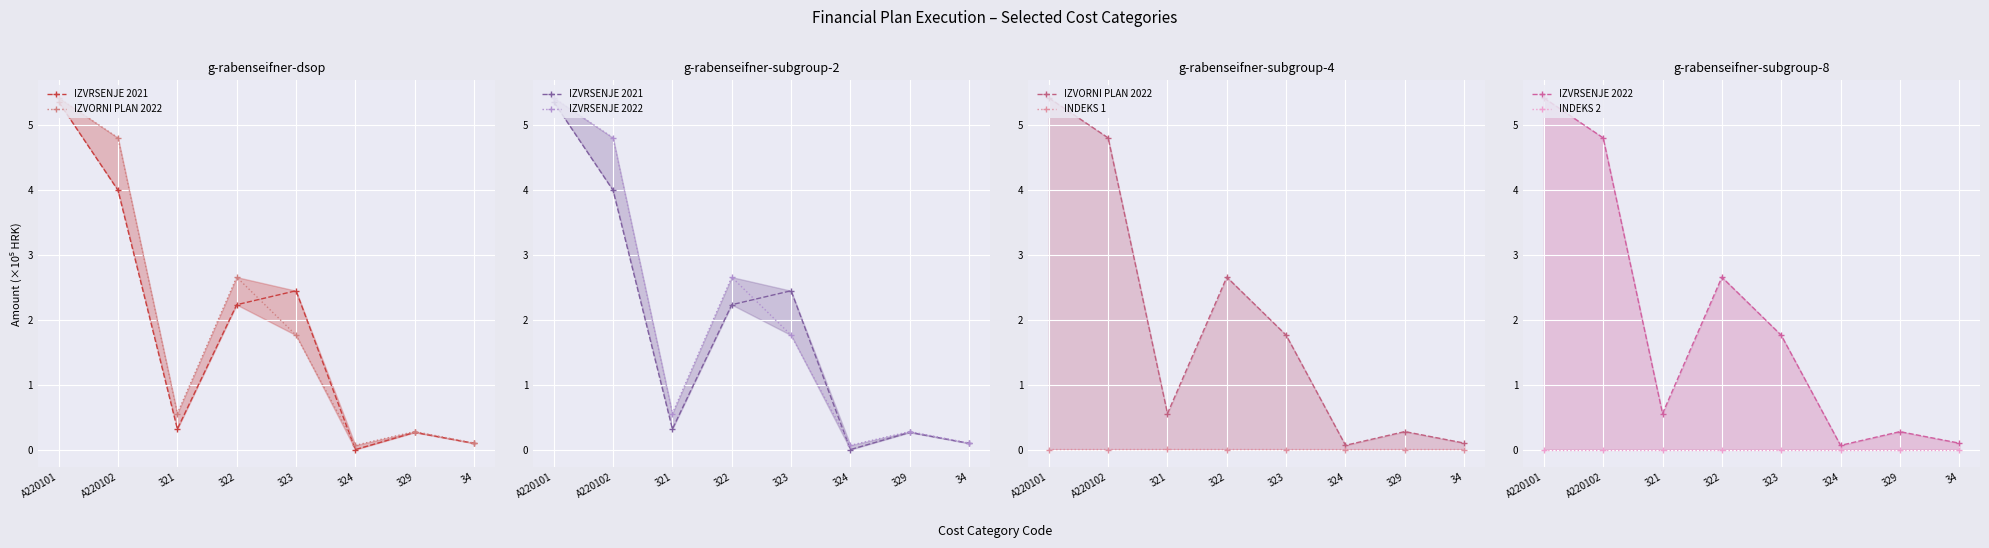

How many intersections are there between IZVRSENJE 2021 and IZVORNI PLAN 2022?

2